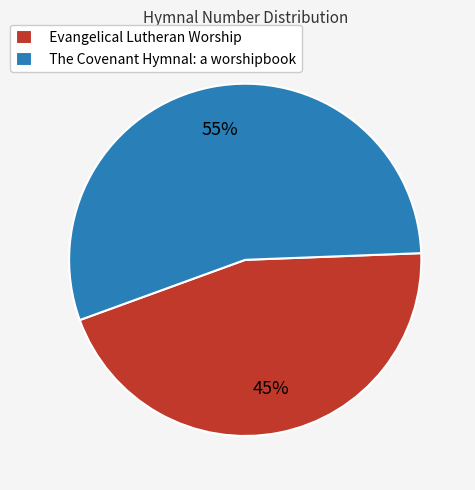

Which slice is the largest?

The Covenant Hymnal: a worshipbook